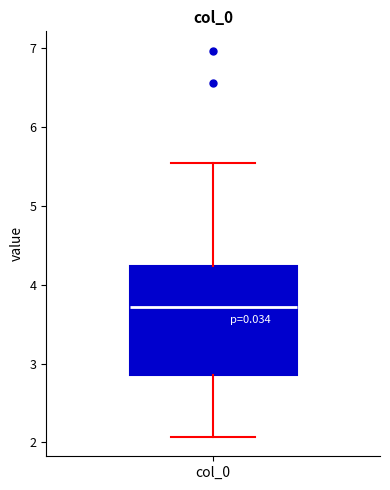

Where does the upper whisker of the box for col_0 end on the y-axis? The values are not printed on the chart, so give them approximately, as read against the axis.

5.6